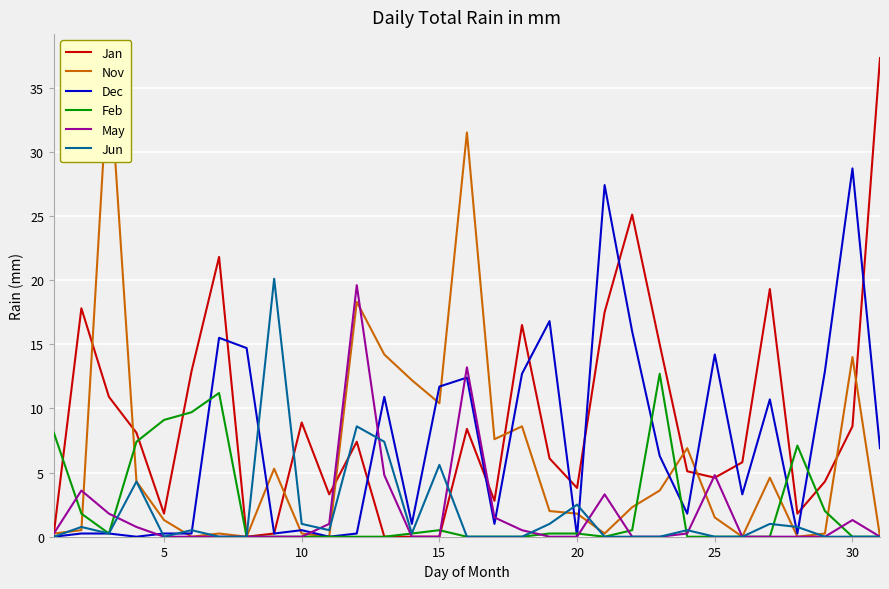

How many lines are shown in the chart?

6